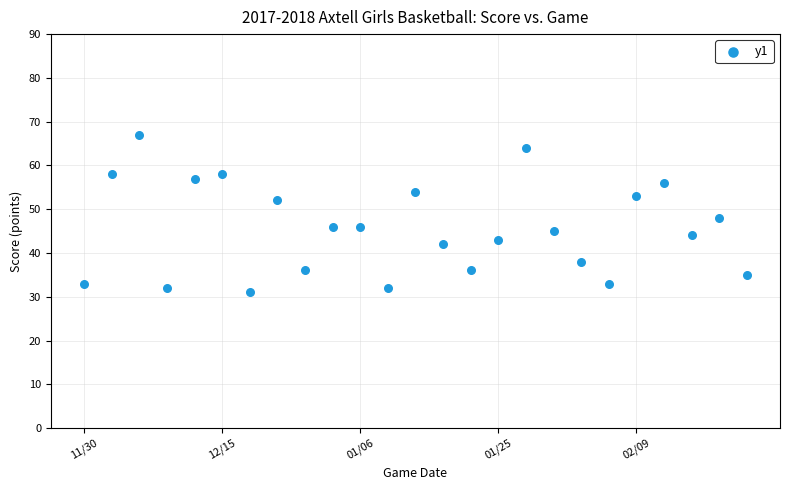

What Y value in the scatter plot is closest to 49?

48